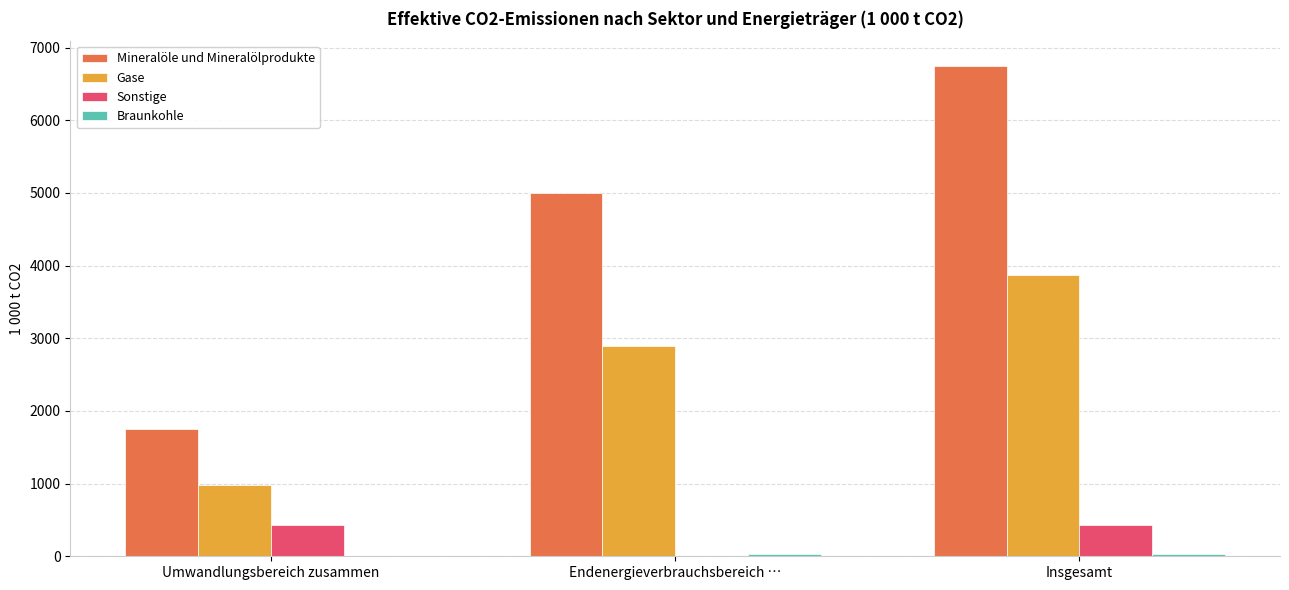

How many series are shown in this chart?

4